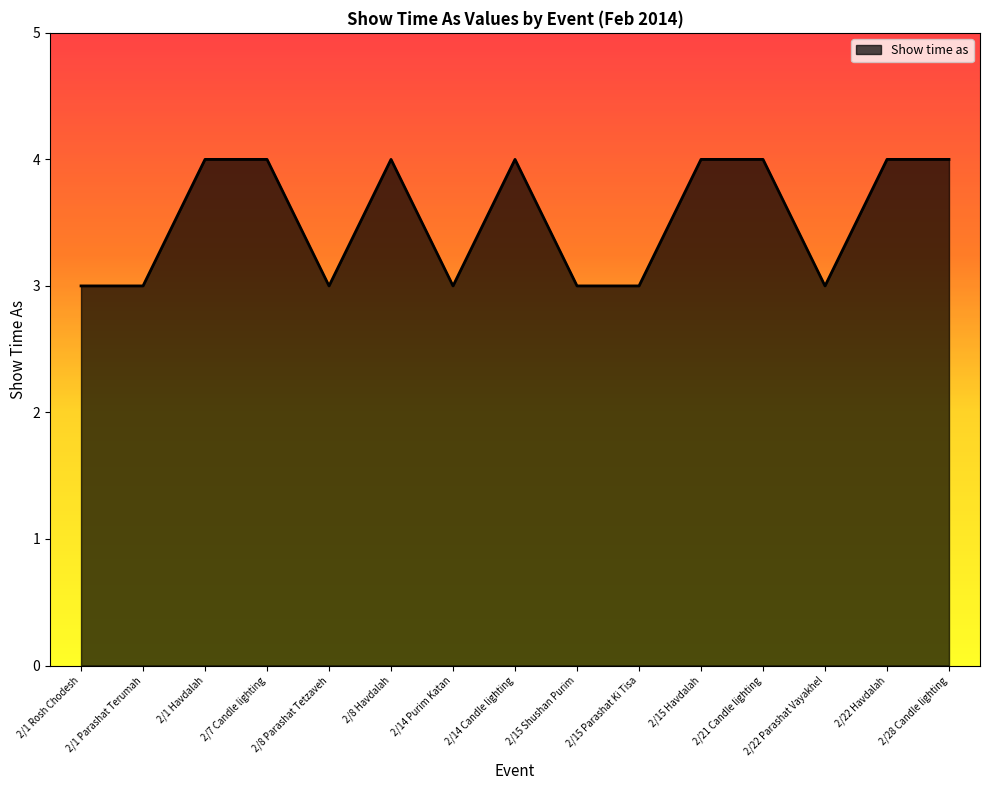

What is the ratio of the value at 2/15 Parashat Ki Tisa to the value at 2/1 Parashat Terumah?

1.0